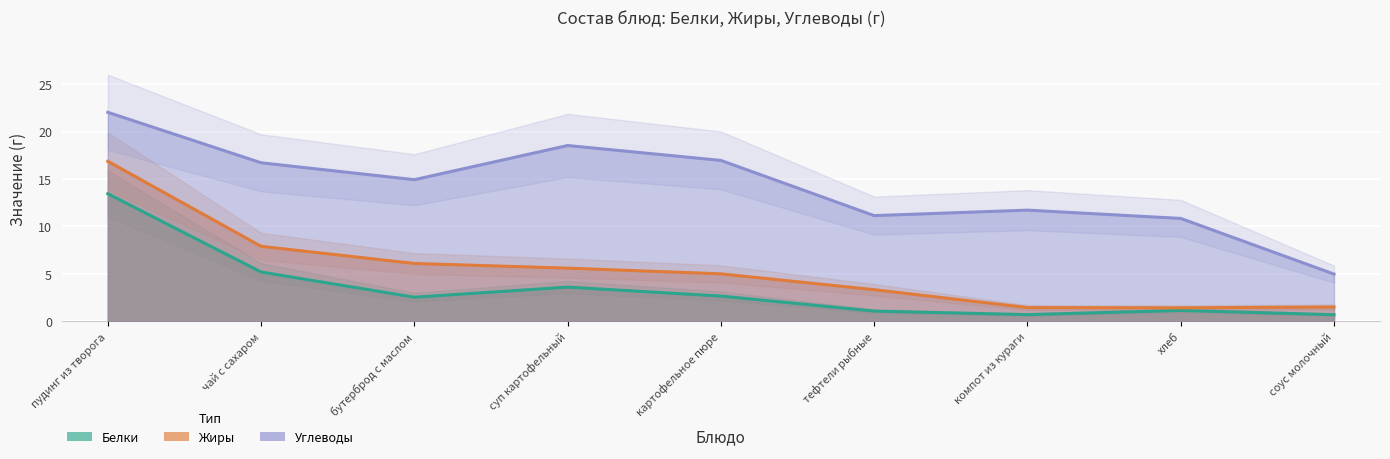

Which series has the largest total across all categories?

Углеводы